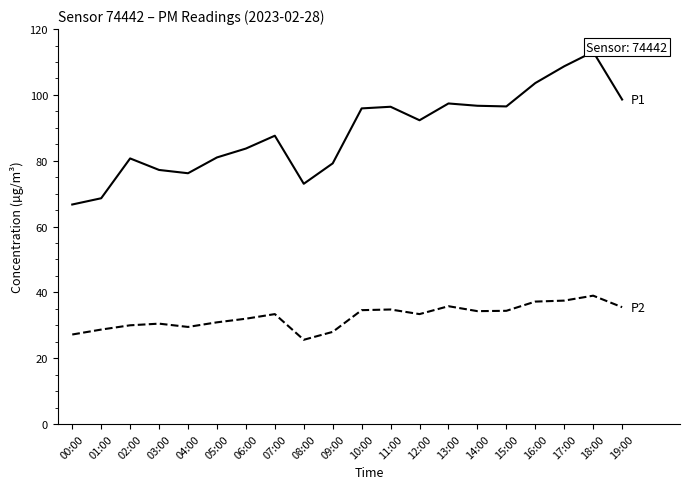

What is the label of the 15th point from the right?

05:00